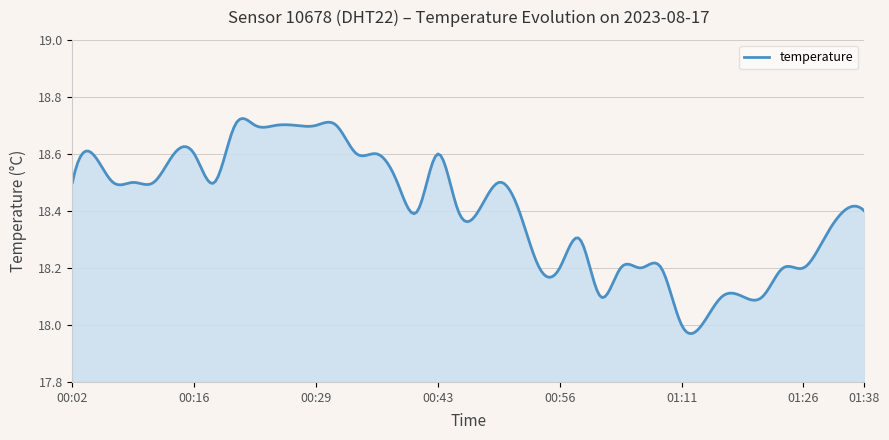

What is the difference between the maximum and minimum values?

0.8